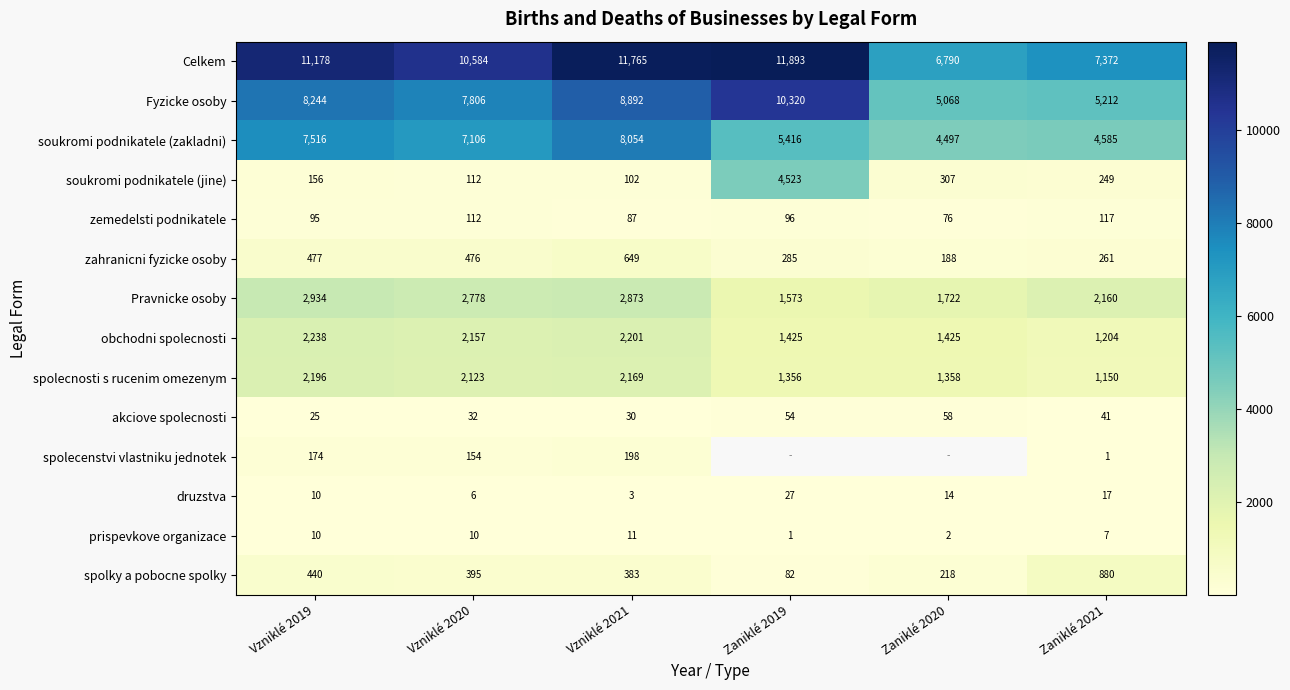

Rank the categories by spolky a pobocne spolky value from lowest to highest.

Zaniklé 2019, Zaniklé 2020, Vzniklé 2021, Vzniklé 2020, Vzniklé 2019, Zaniklé 2021